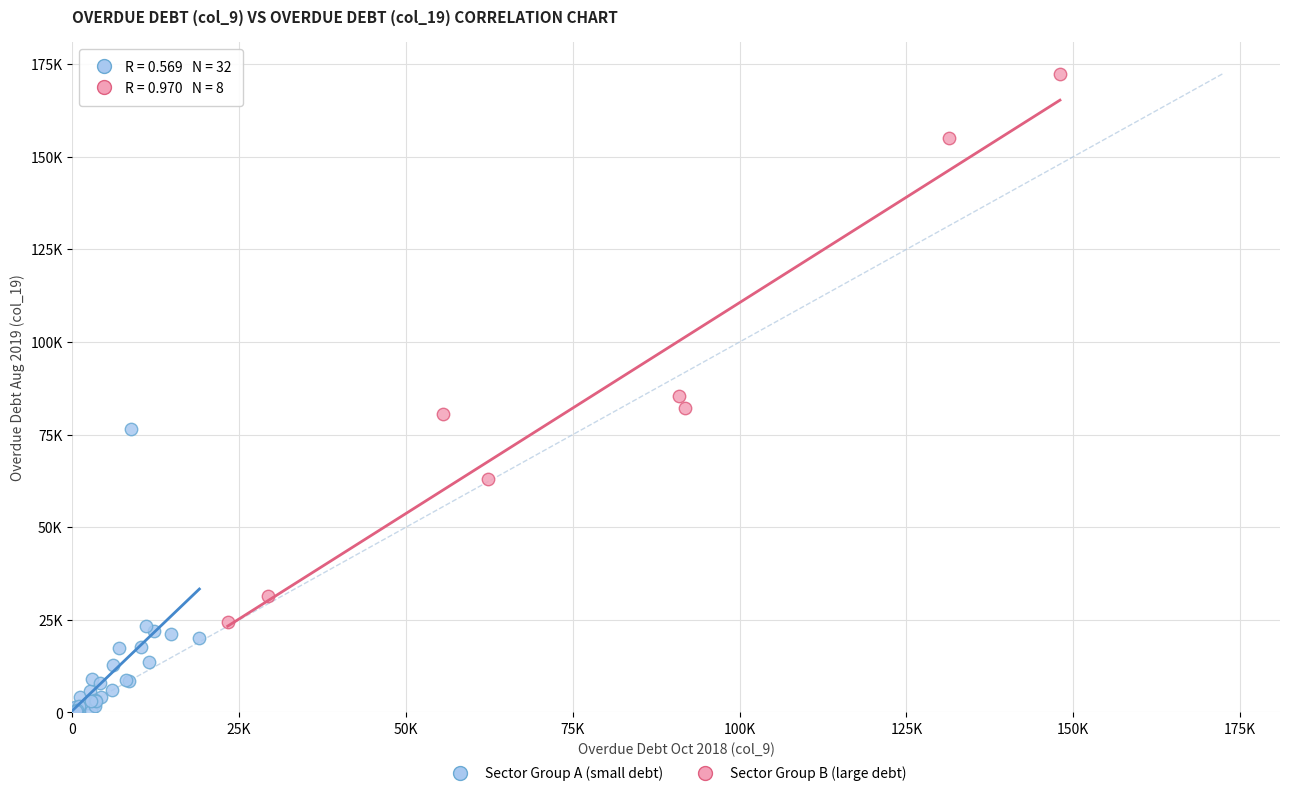

What are all the series names shown in the legend?

Sector Group A (small debt), Sector Group B (large debt)